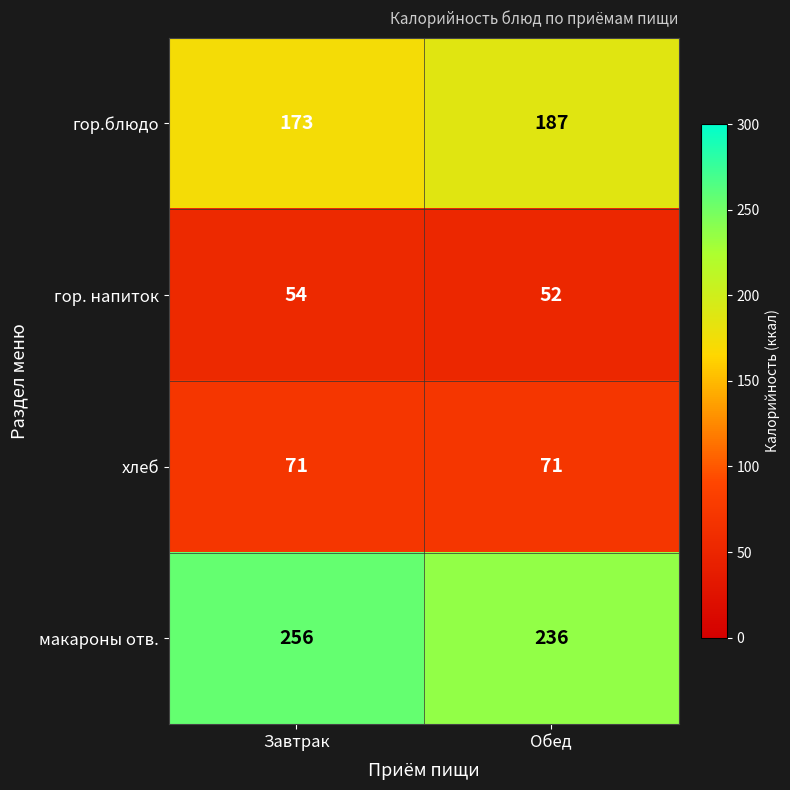

What is the approximate value of хлеб at Обед?

71